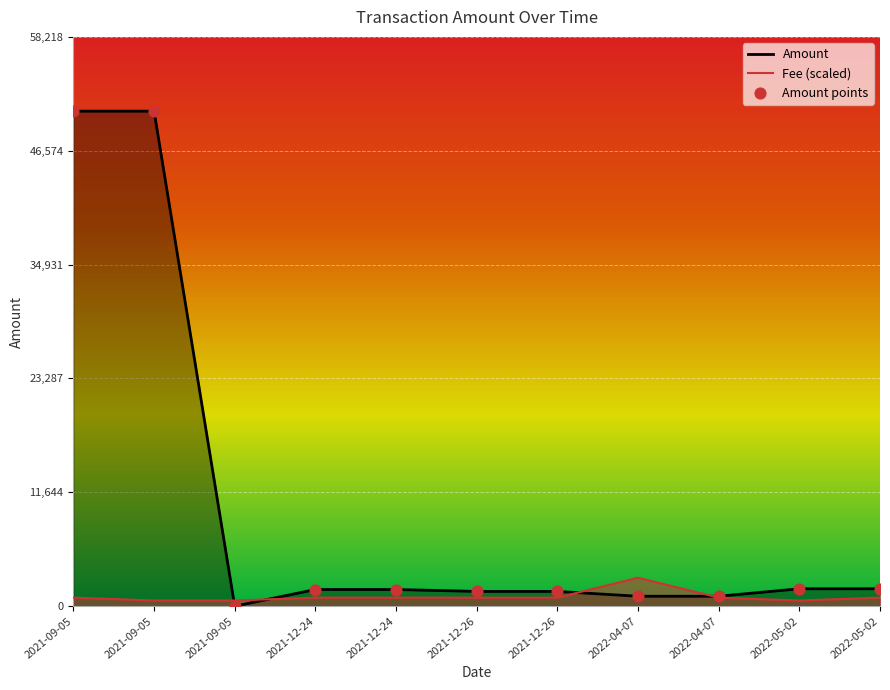

At how many categories does at least one series exceed 25033?

2